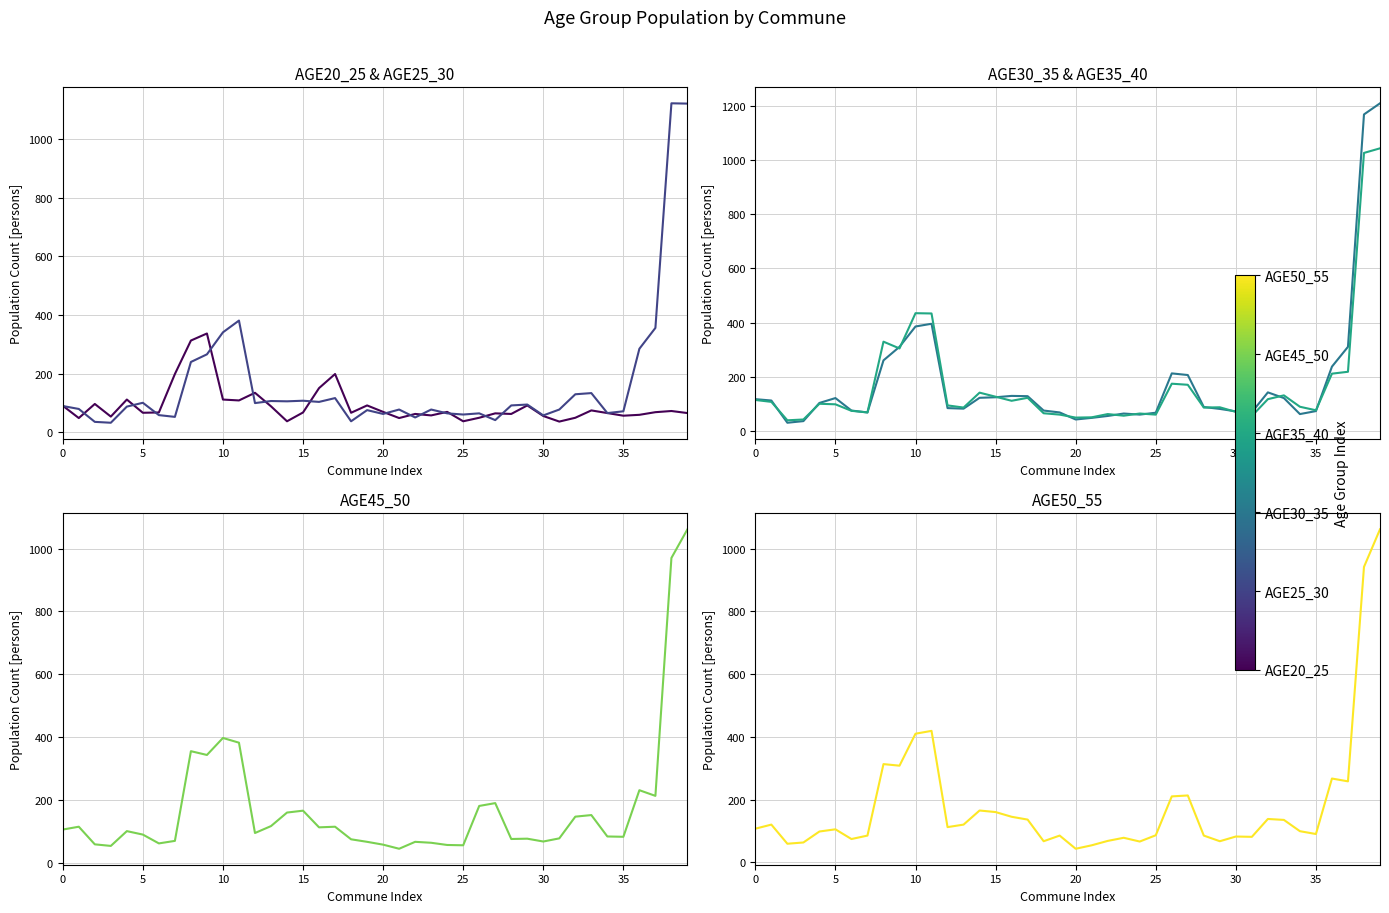

Is it true that AGE45_50 equals 69 at 30?

True